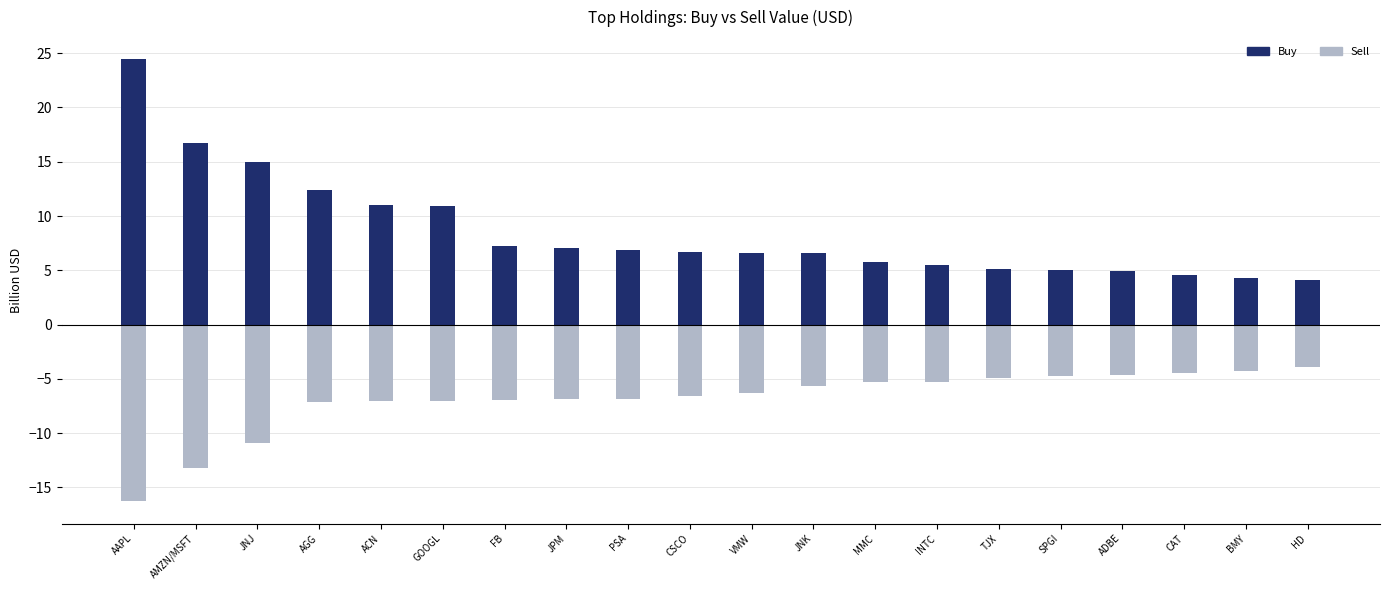

What is the value of the Buy bar at the 3rd from the left?

15.0